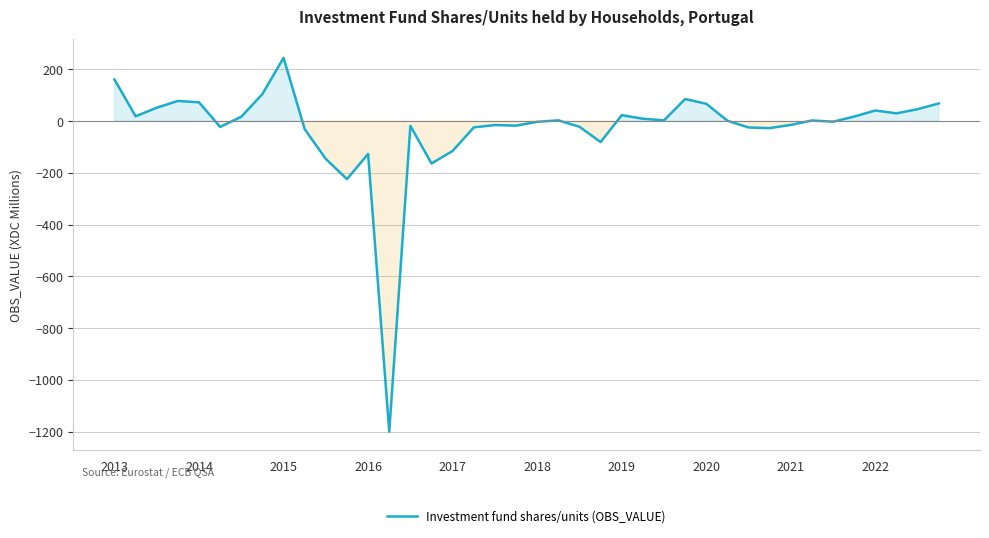

What is the maximum value shown in the chart?

244.7